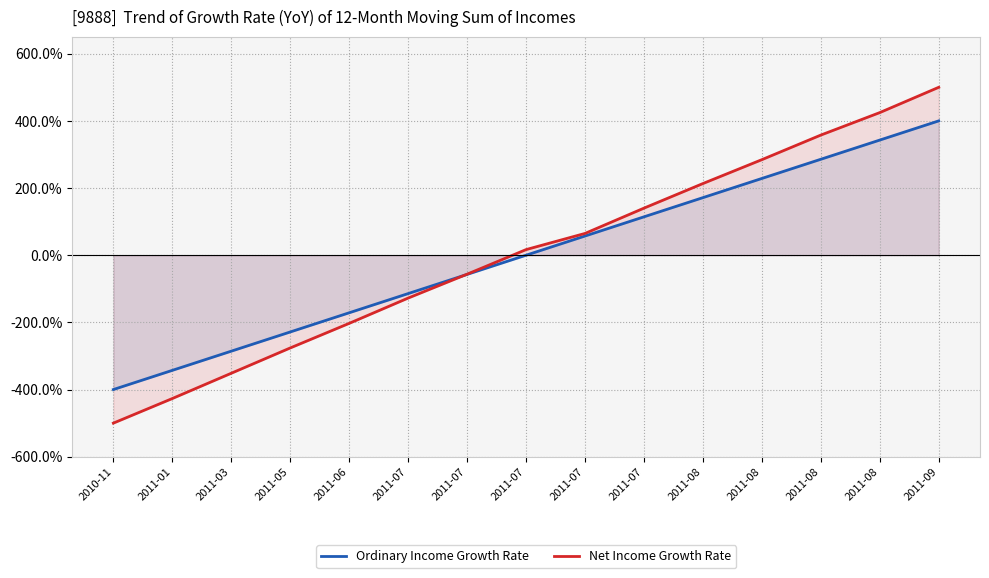

How many series are shown in this chart?

2